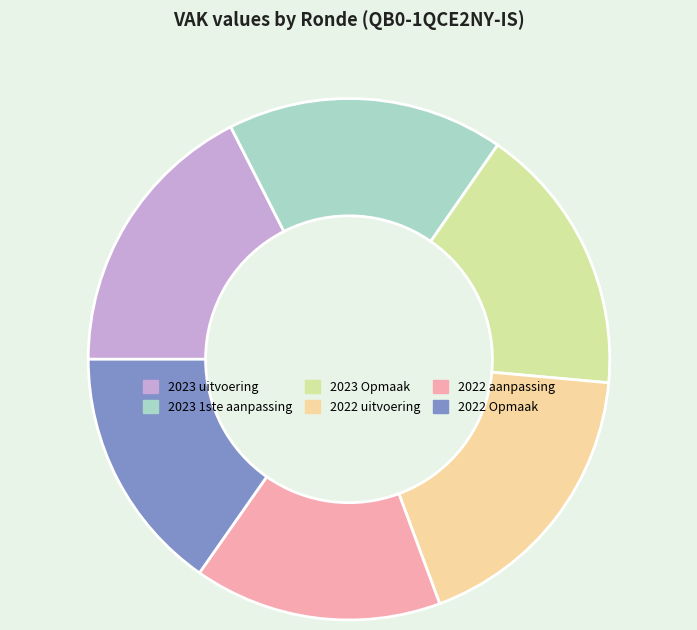

How many slices are in this pie chart?

6